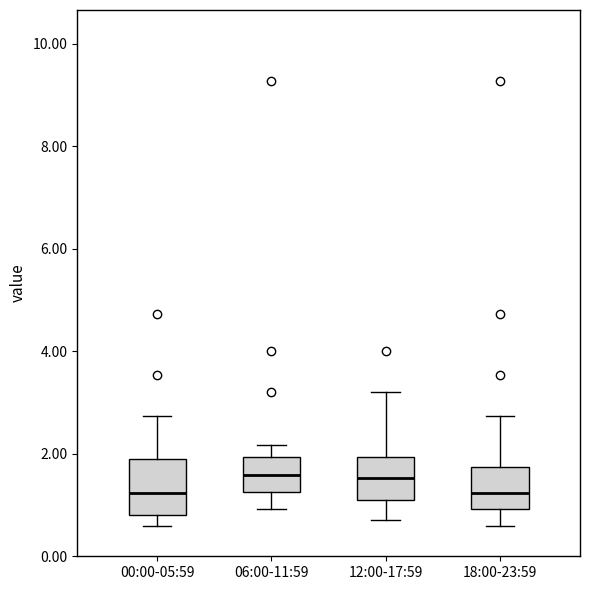

Reading left to right, read every box against the y-axis: the position of its median line, the range the box covers, and the ends of its whiskers. The values are not printed on the chart, so give them approximately, as read against the axis.

00:00-05:59: median 1.2, box 0.8 to 1.8, whiskers 0.6 to 2.8
06:00-11:59: median 1.6, box 1.2 to 2.0, whiskers 1.0 to 2.2
12:00-17:59: median 1.6, box 1.2 to 2.0, whiskers 0.8 to 3.2
18:00-23:59: median 1.2, box 1.0 to 1.8, whiskers 0.6 to 2.8